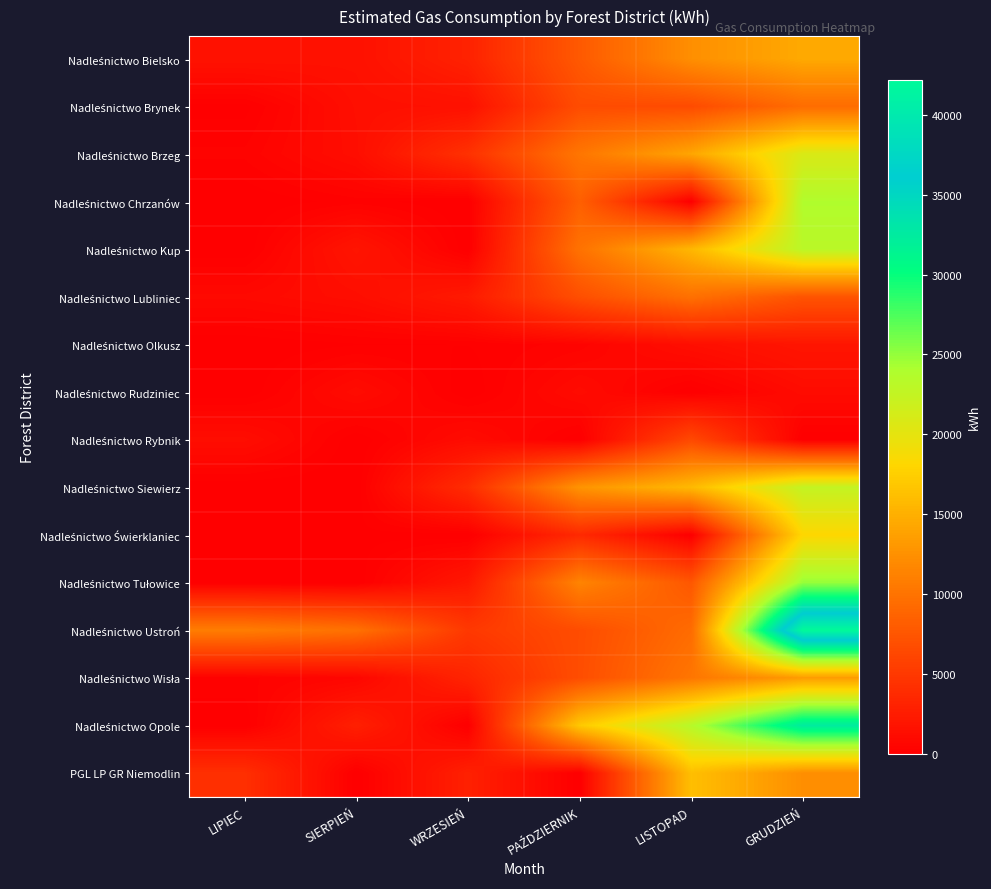

What is the difference between the highest and lowest values at WRZESIEŃ?

5013